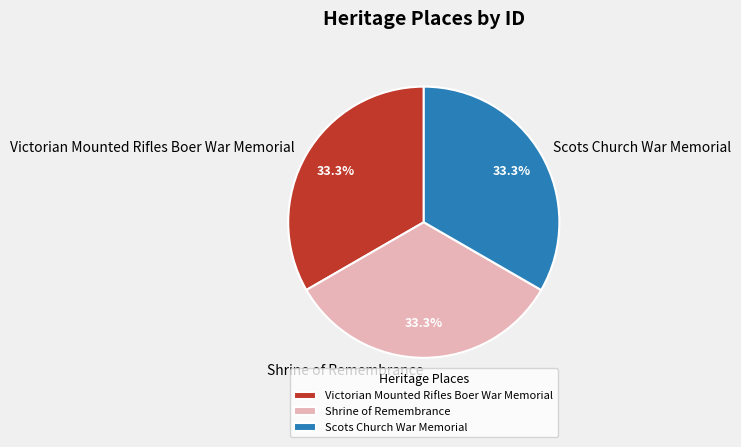

Do Victorian Mounted Rifles Boer War Memorial and Scots Church War Memorial together represent more than half of the pie?

Yes